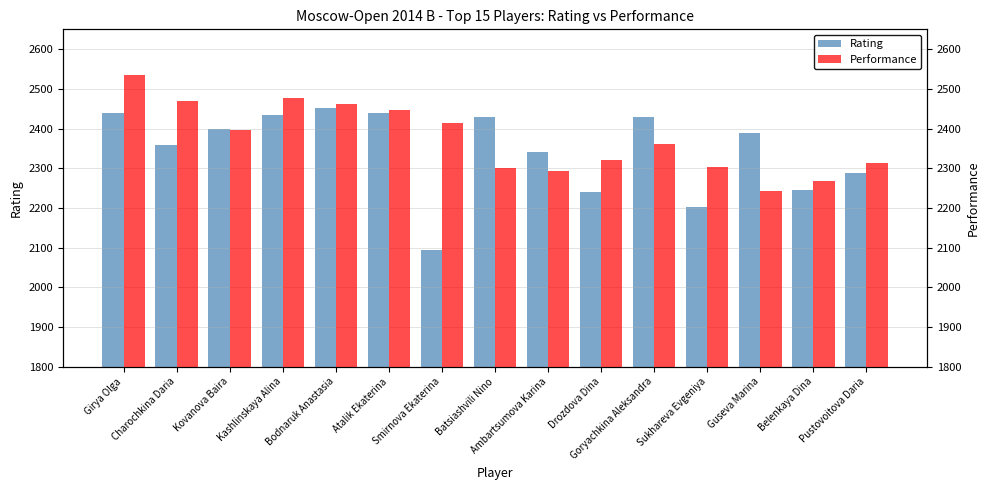

What is the sum of the Performance values at Girya Olga and Pustovoitova Daria?

4846